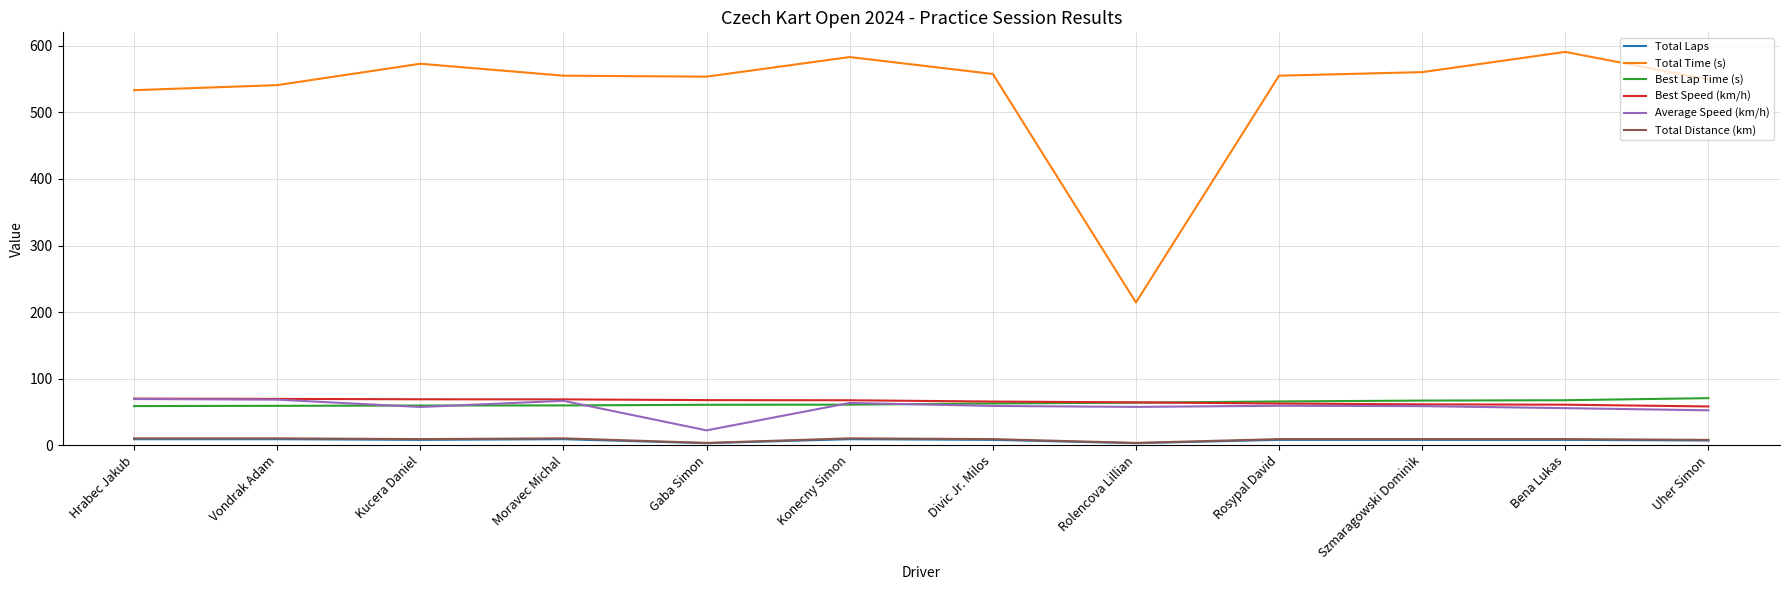

In Total Time (s), how many points are higher than both neighbors (excluding endpoints)?

3